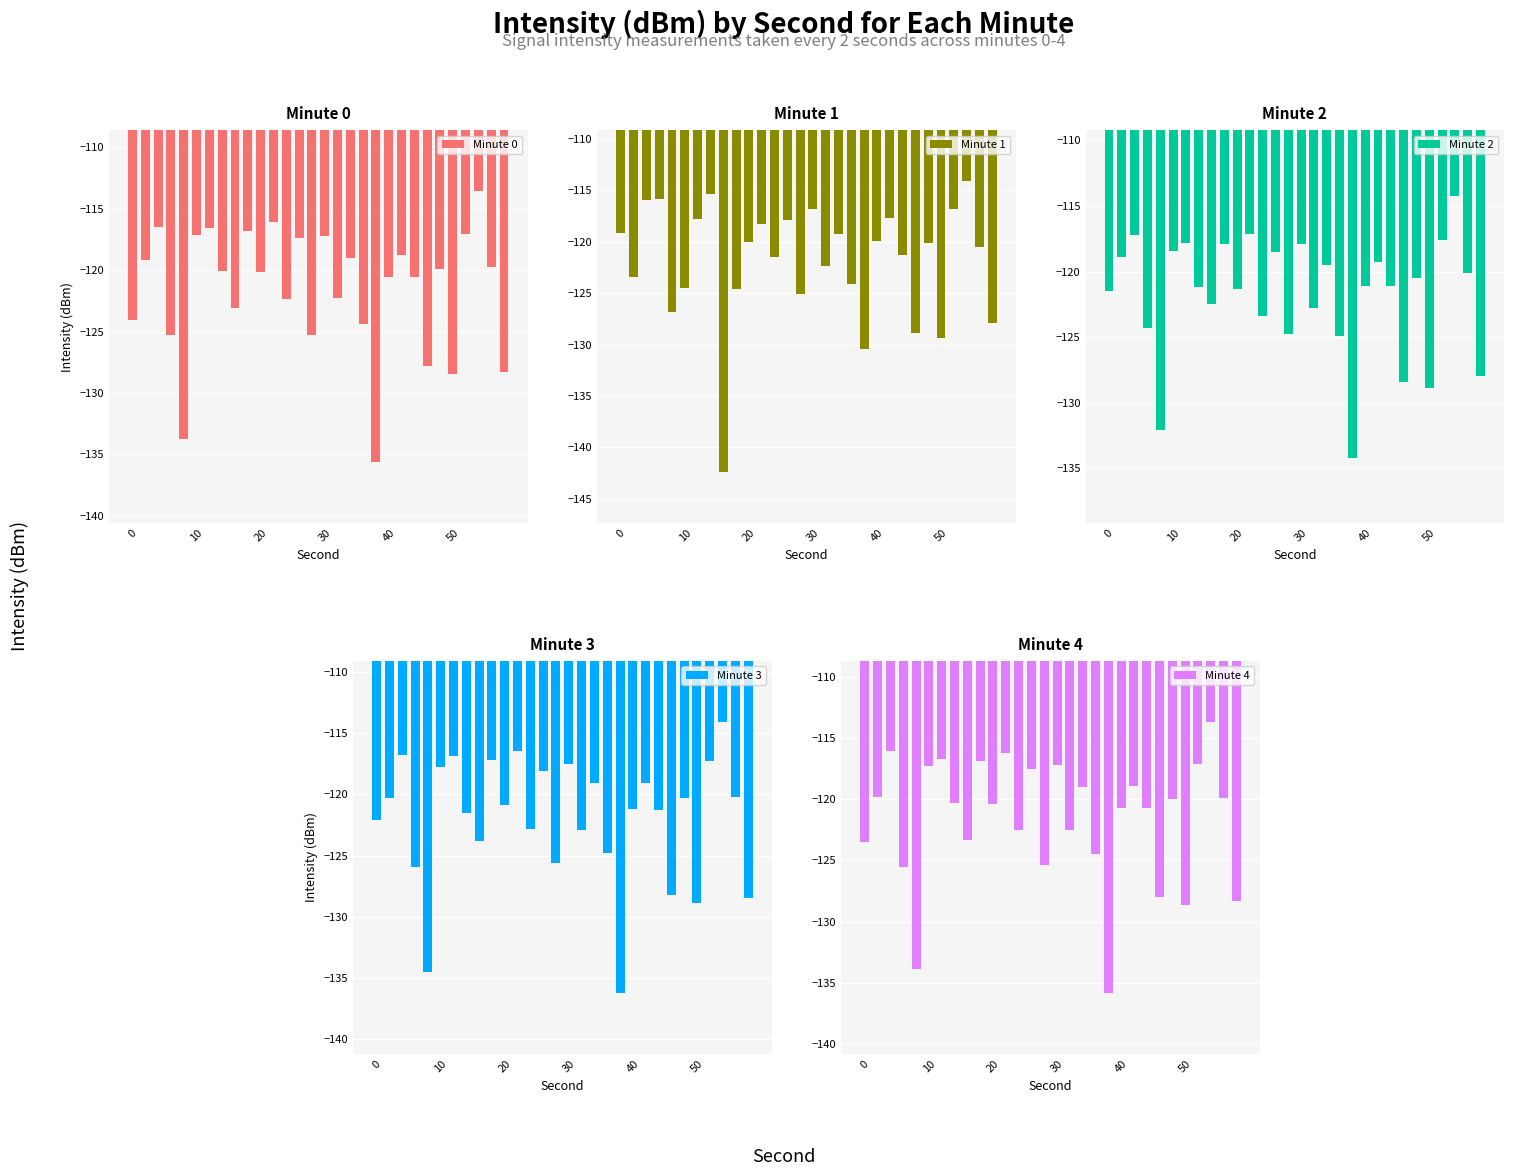

What are all the series names shown in the legend?

Minute 0, Minute 1, Minute 2, Minute 3, Minute 4